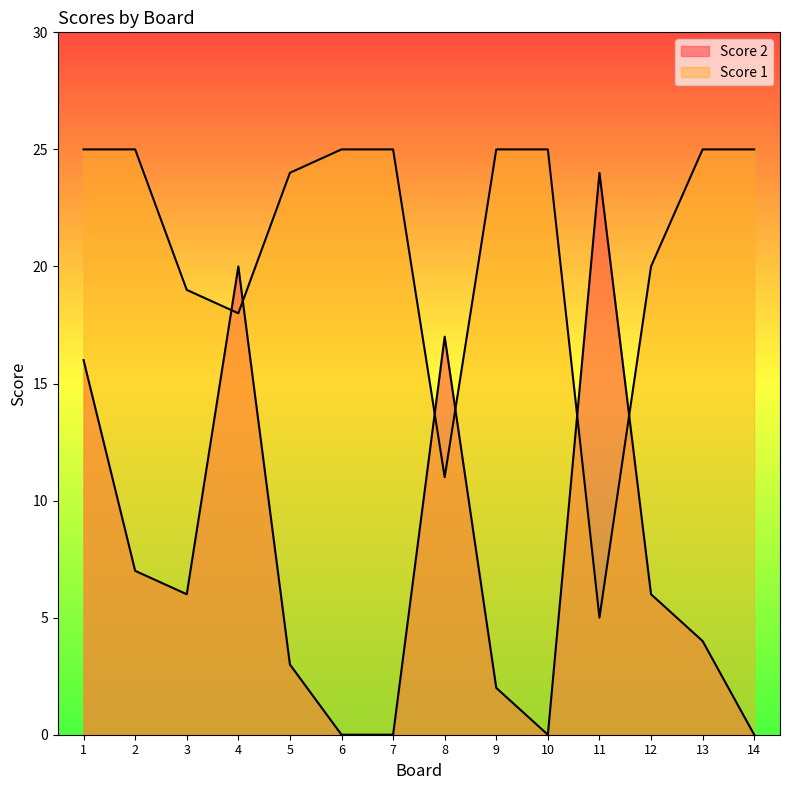

Is it true that Score 1 equals 43 at 10?

False